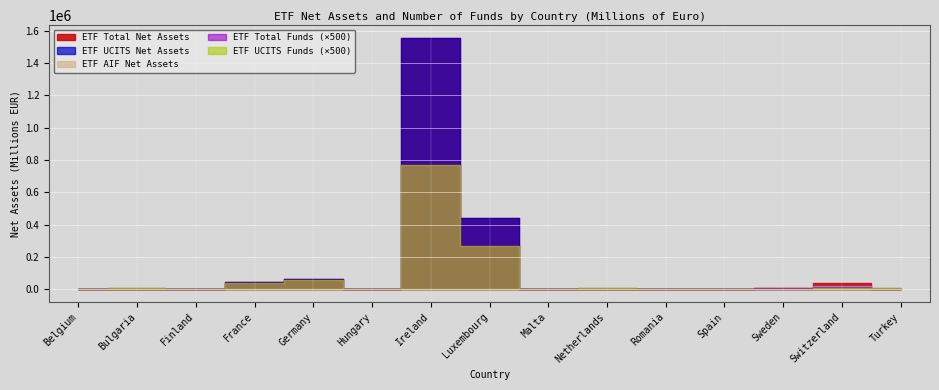

What is the difference between the highest and lowest values at Romania?

94.7